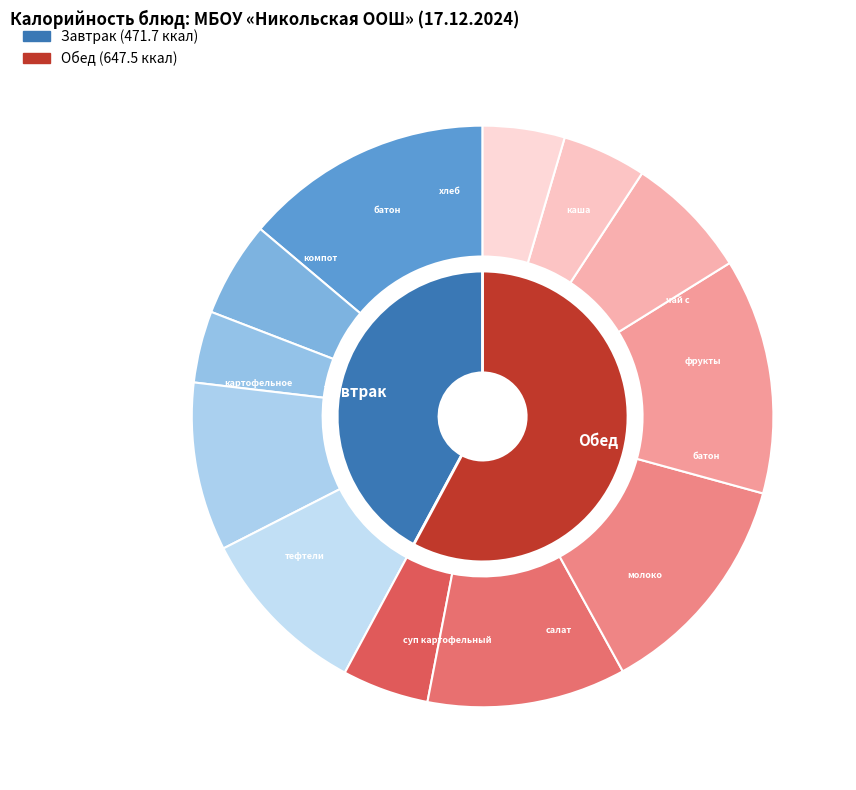

To the nearest percent, what portion does фрукты свежие represent?

4%